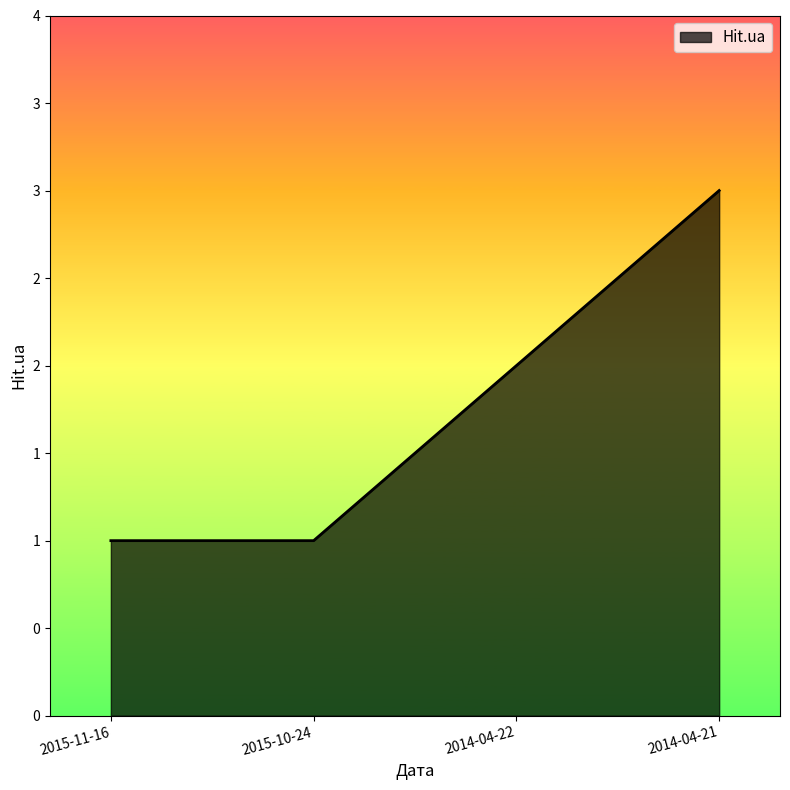

True or false: there are more than 0 points higher than both neighbors.

False